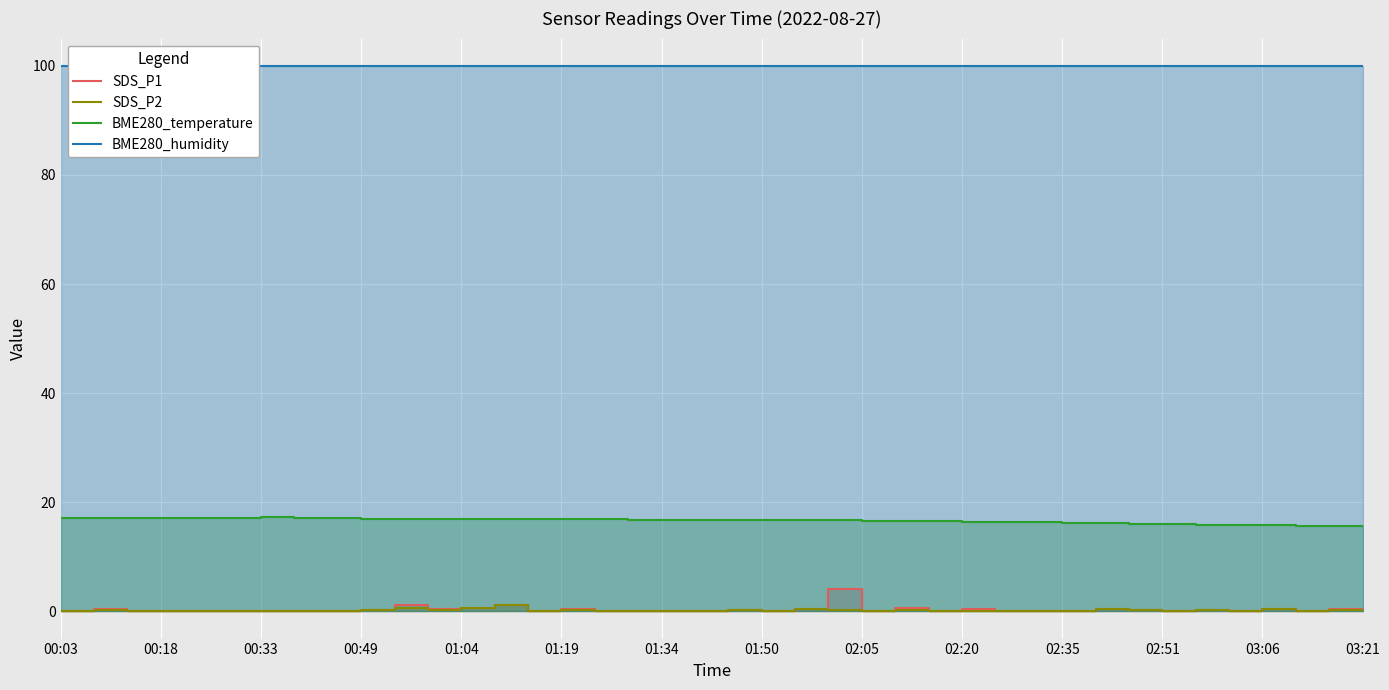

Is the value of BME280_humidity at 19 greater than the value of SDS_P1 at 14?

Yes